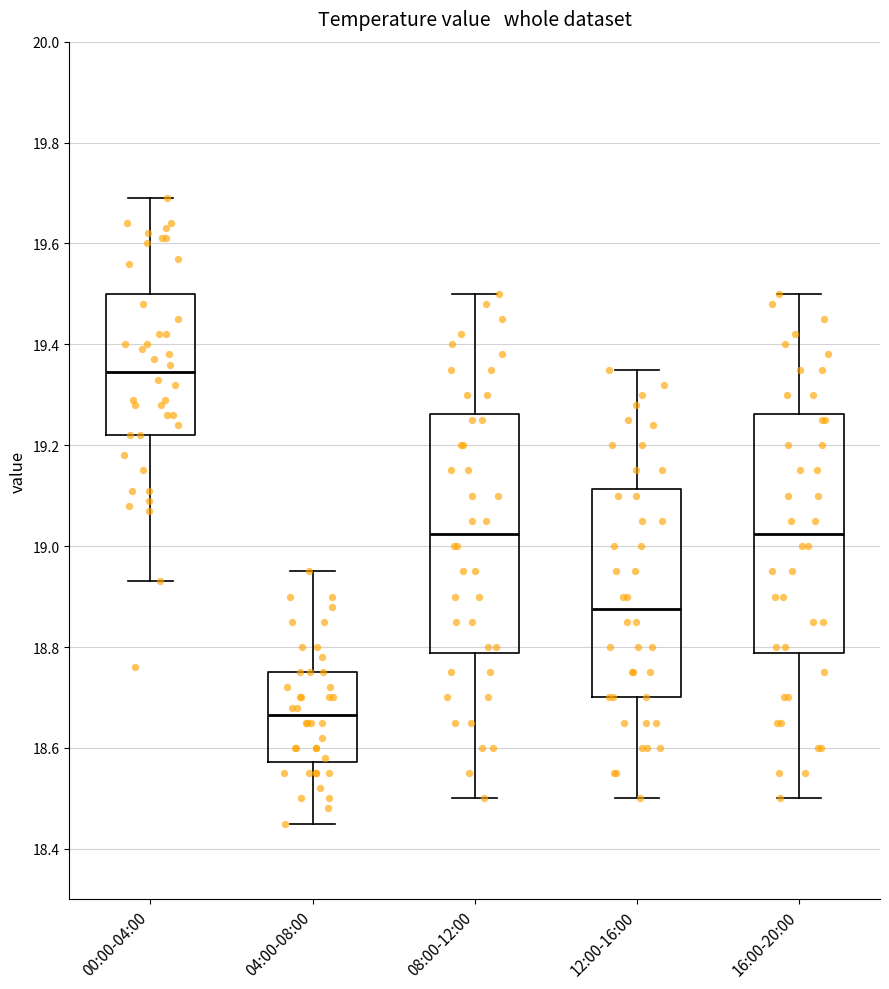

Which box's median line is the lowest?

04:00-08:00